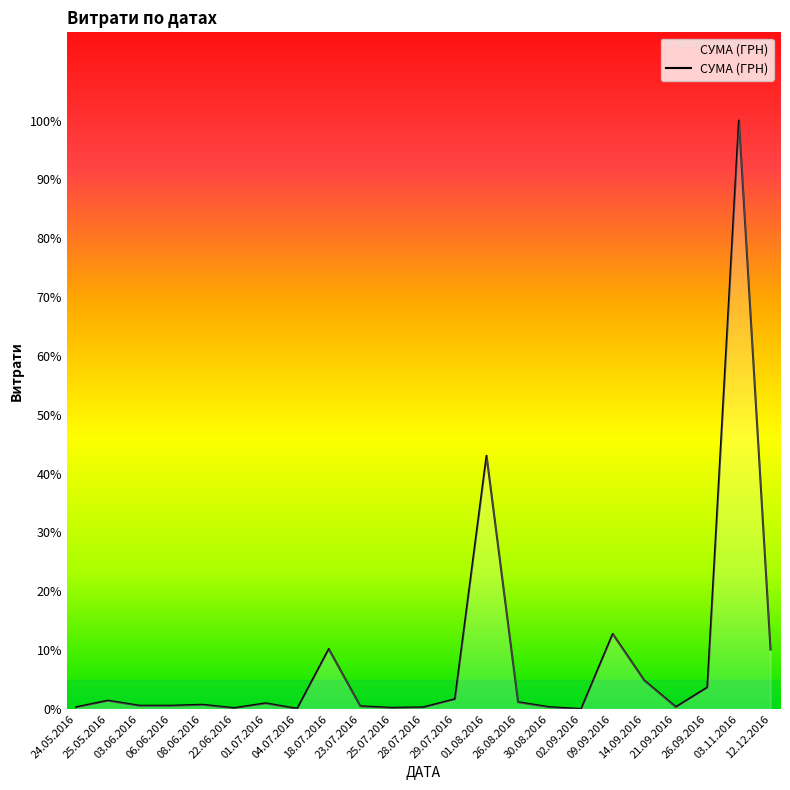

What is the difference between the maximum and minimum values?

230824.8